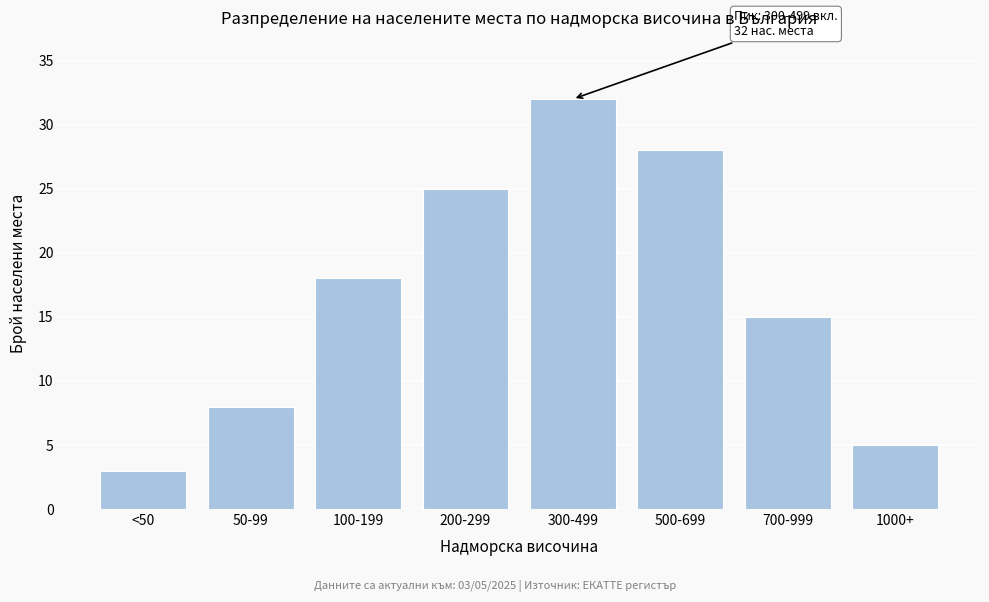

Reading left to right, what are all the values shown in this chart?

3	8	18	25	32	28	15	5